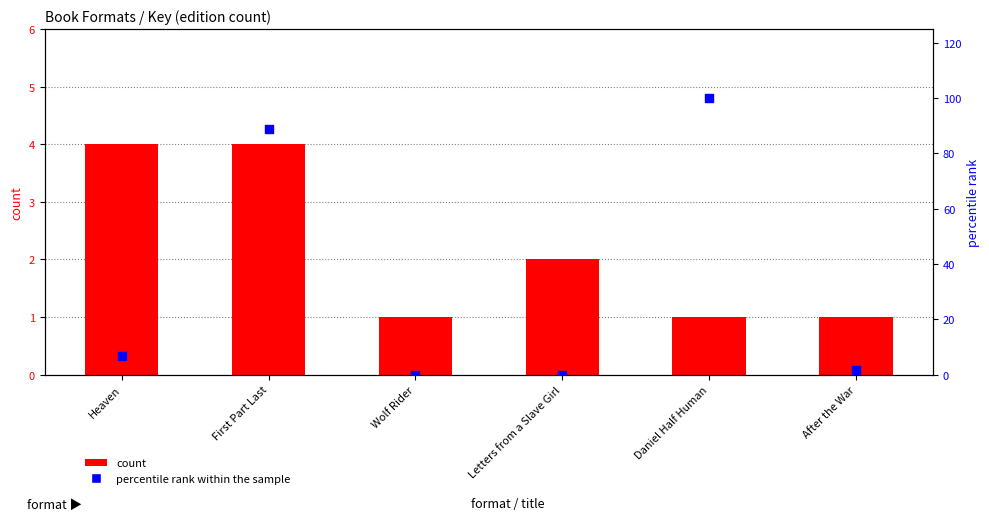

At how many categories does at least one series exceed 49?

2